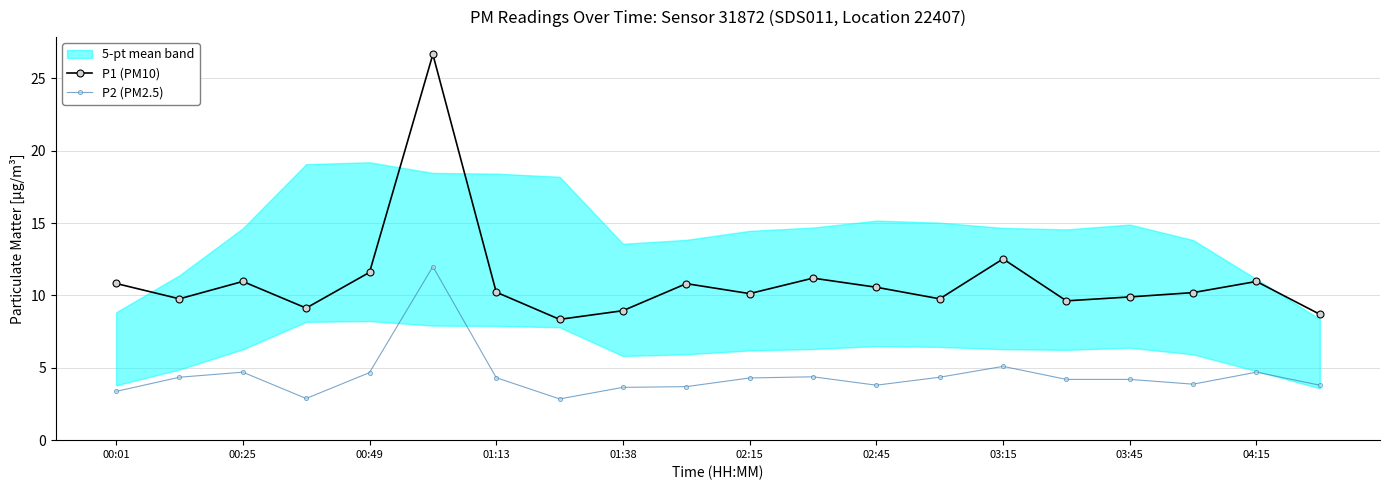

True or false: P2 (PM2.5) has a value of 4.7 at 04:15.

True